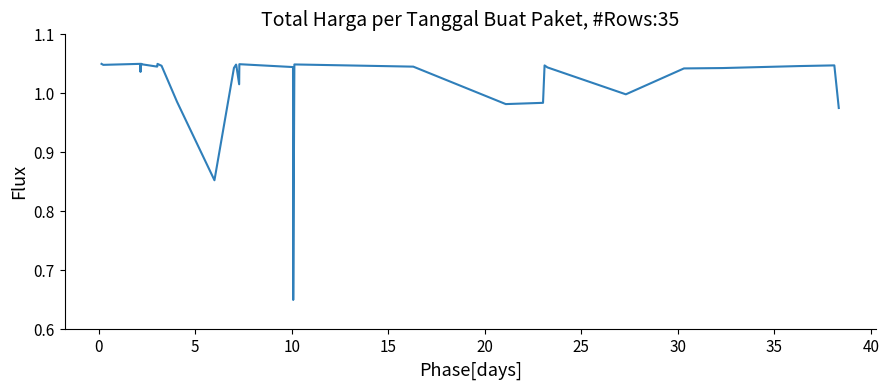

What is the difference between the maximum and minimum values?

0.4